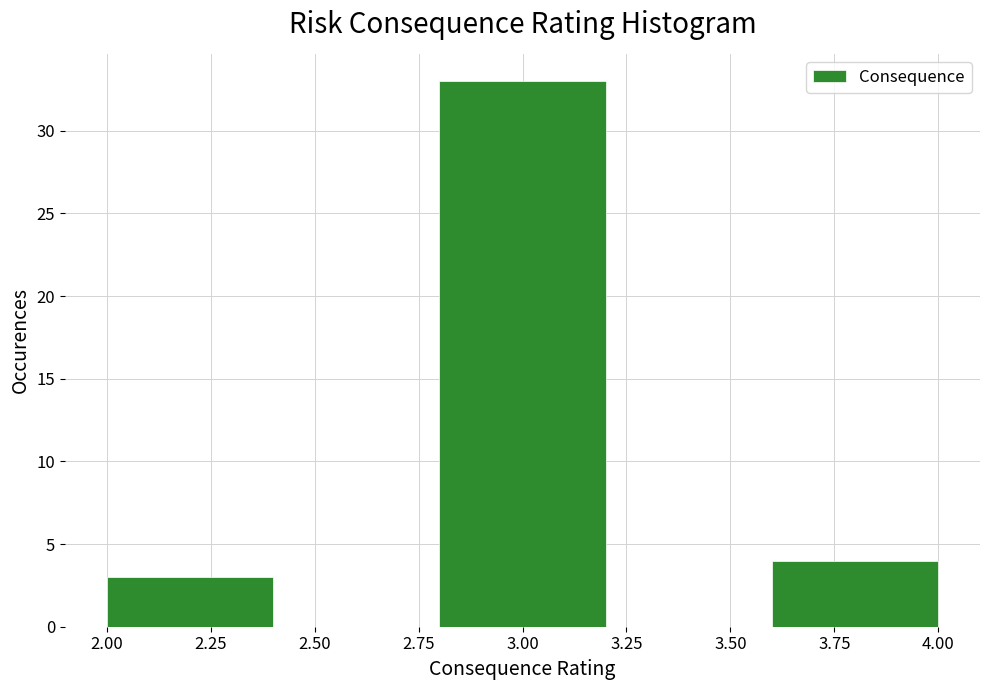

Over which range of the x-axis is the bar tallest?

2.8 to 3.2